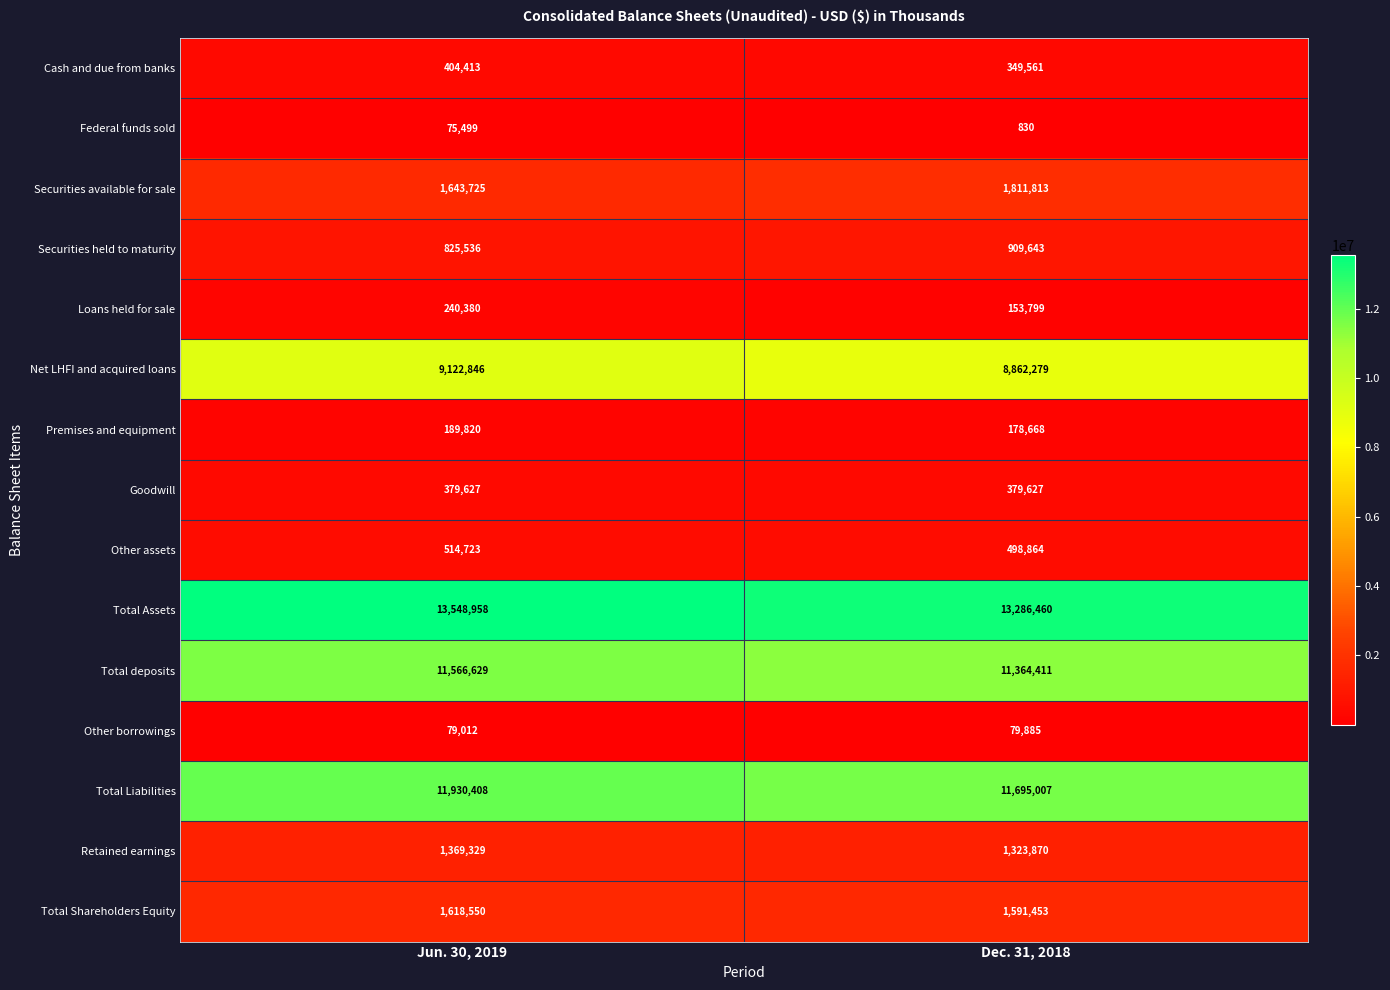

At which label does Total deposits reach its peak?

Jun. 30, 2019